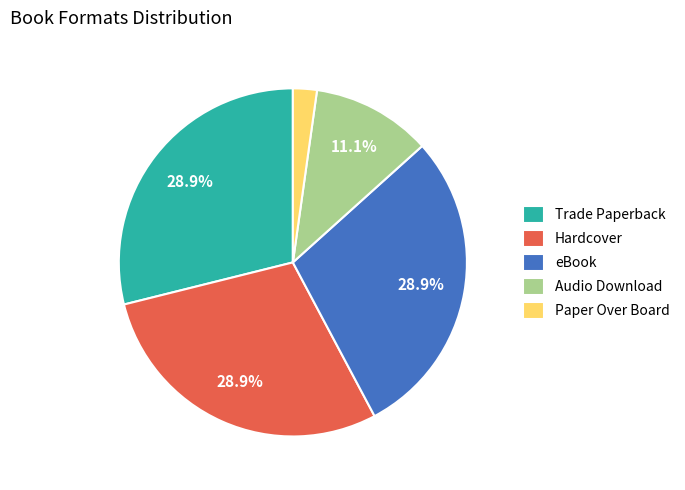

To the nearest percent, what portion does Paper Over Board represent?

2%